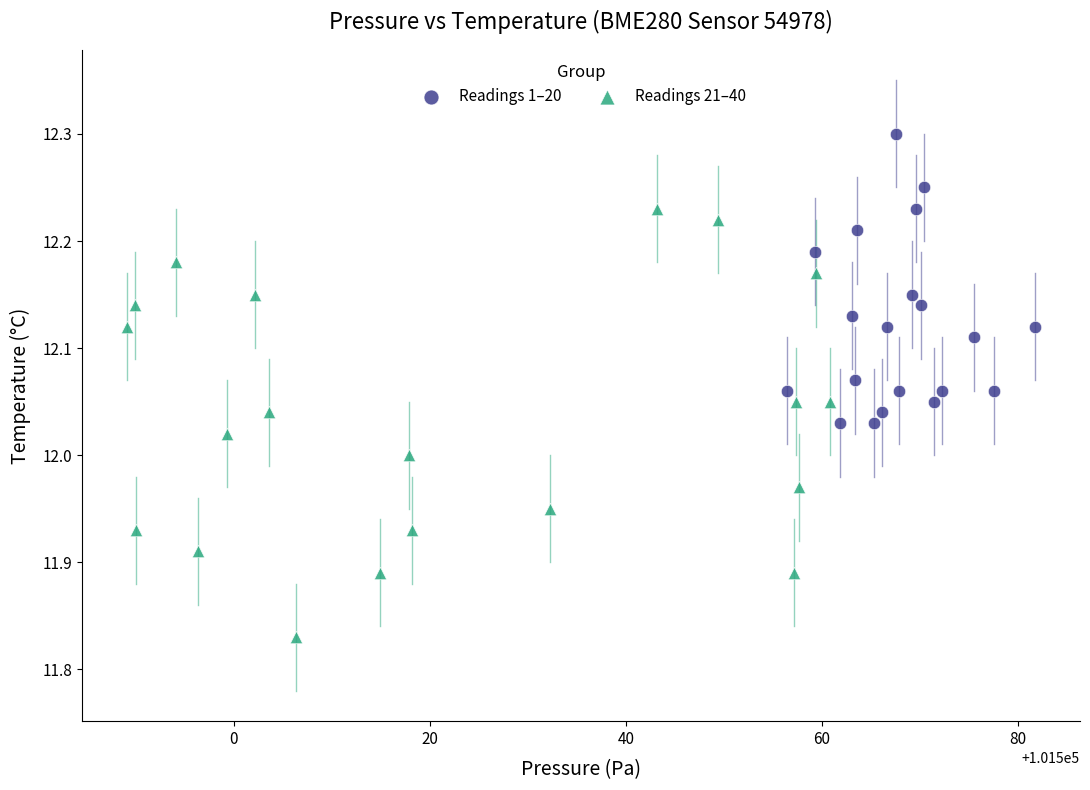

Which series contains the lowest Y value?

Readings 21–40